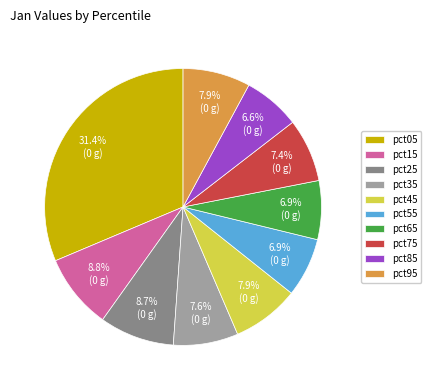

Count the number of slices in the pie.

10